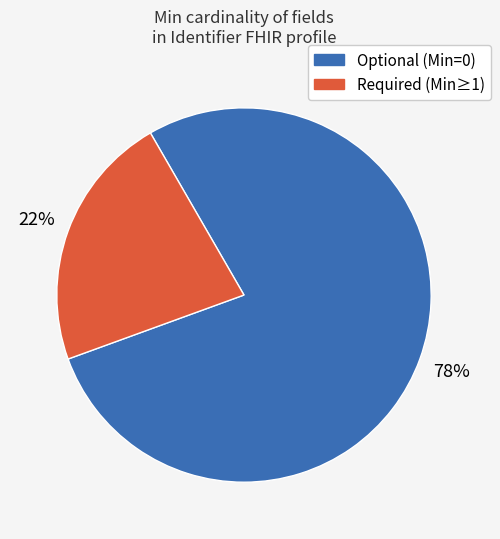

Which slice is the smallest?

Required (Min≥1)